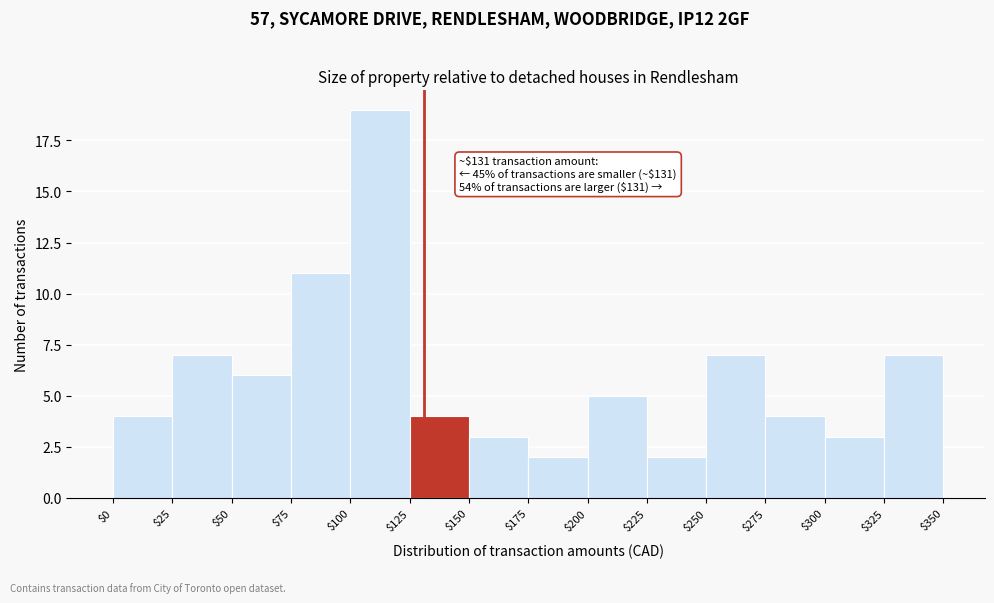

Over which range of the x-axis is the bar tallest?

$100 to $125